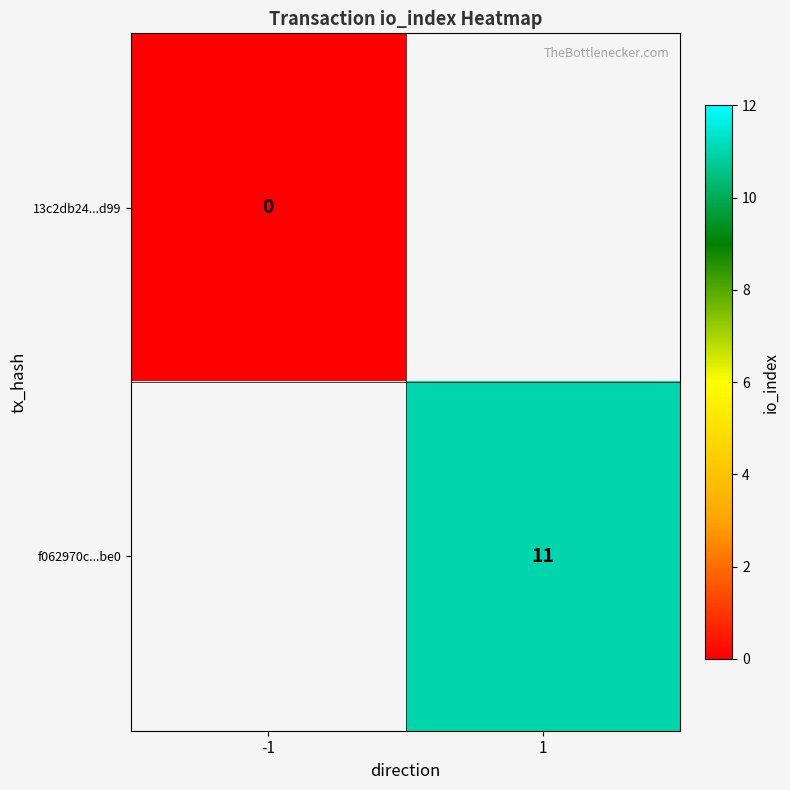

What is the maximum value shown in the chart?

11.0